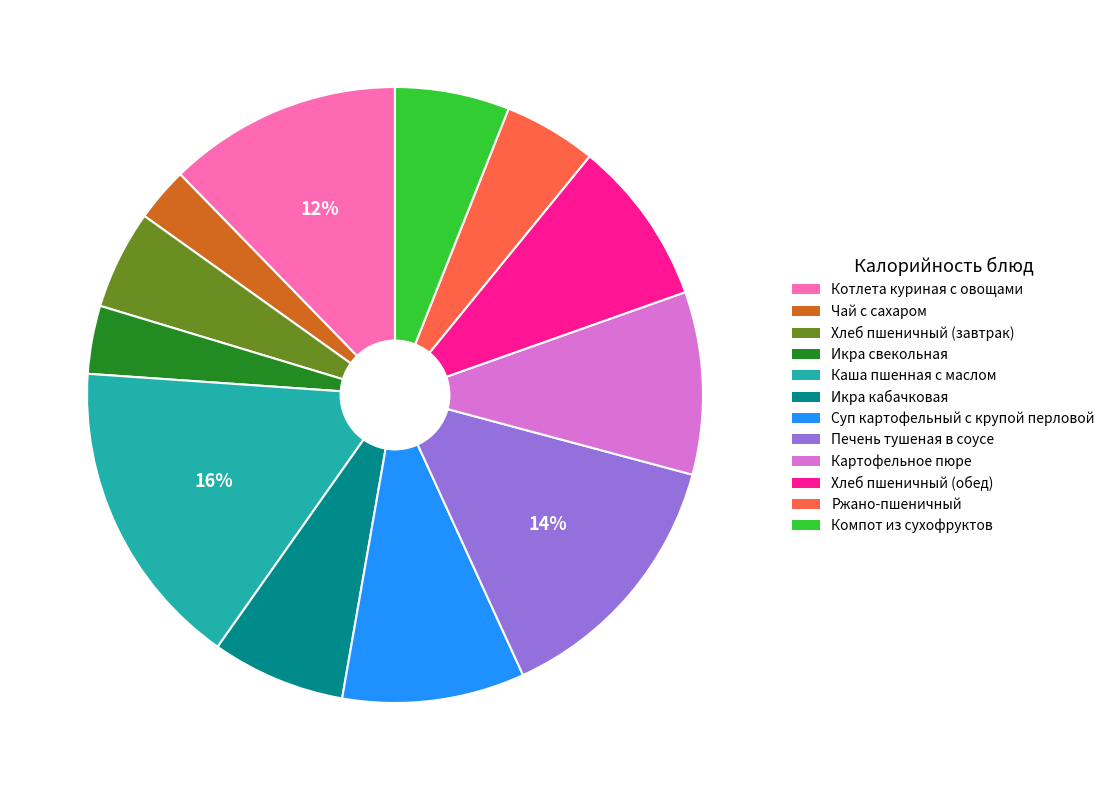

What is the ratio of the value at Икра кабачковая to the value at Хлеб пшеничный (обед)?

0.8